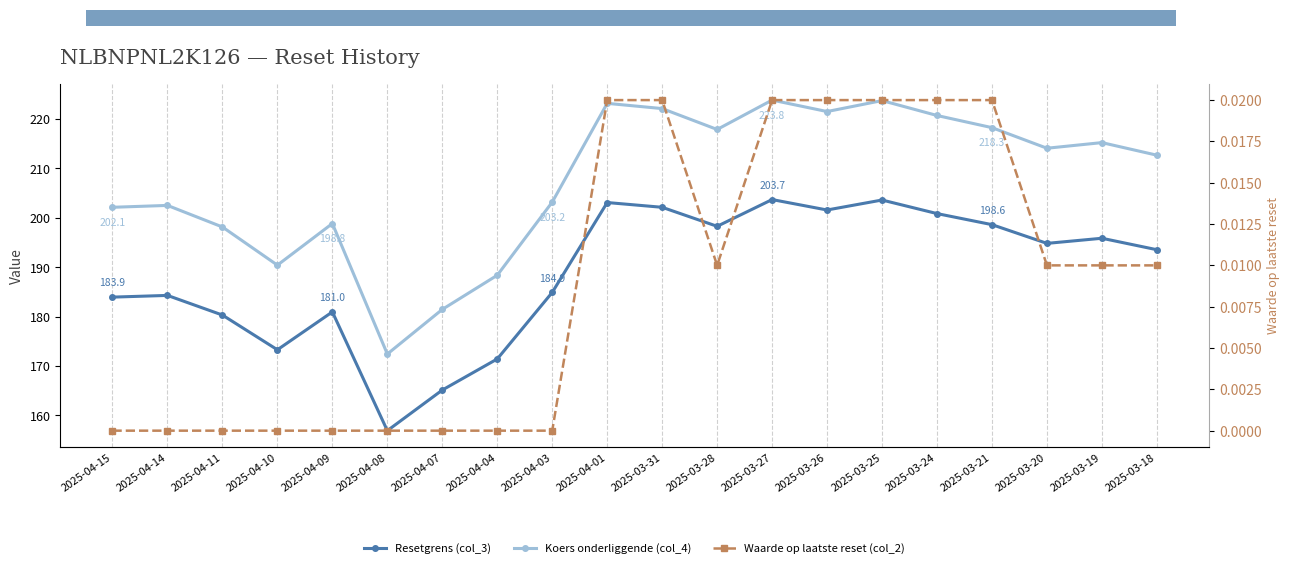

What is the total value across all series at 2025-03-24?

421.6